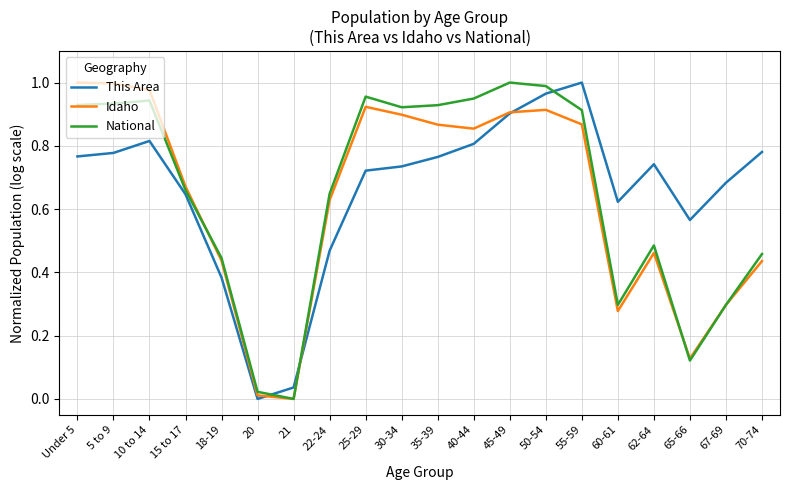

What are all the series names shown in the legend?

This Area, Idaho, National